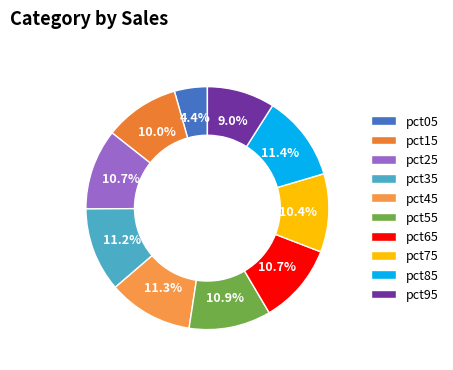

Is there a majority slice in this chart?

No